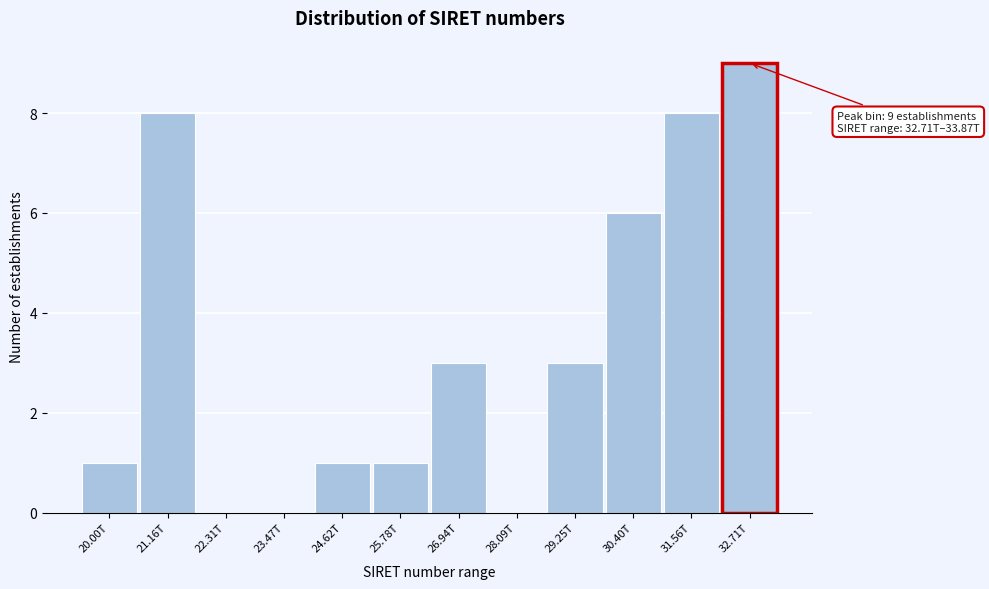

Reading left to right, list all the values displayed in this chart.

20.00T=1	21.16T=8	22.31T=0	23.47T=0	24.62T=1	25.78T=1	26.94T=3	28.09T=0	29.25T=3	30.40T=6	31.56T=8	32.71T=9